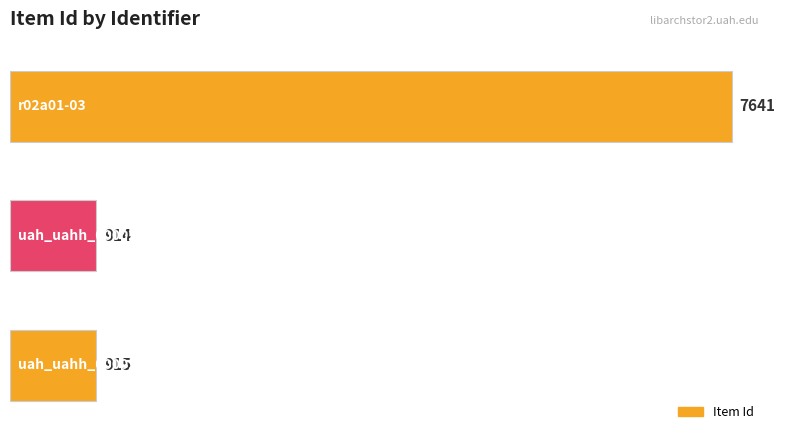

What is the difference between the maximum and minimum values?

6727